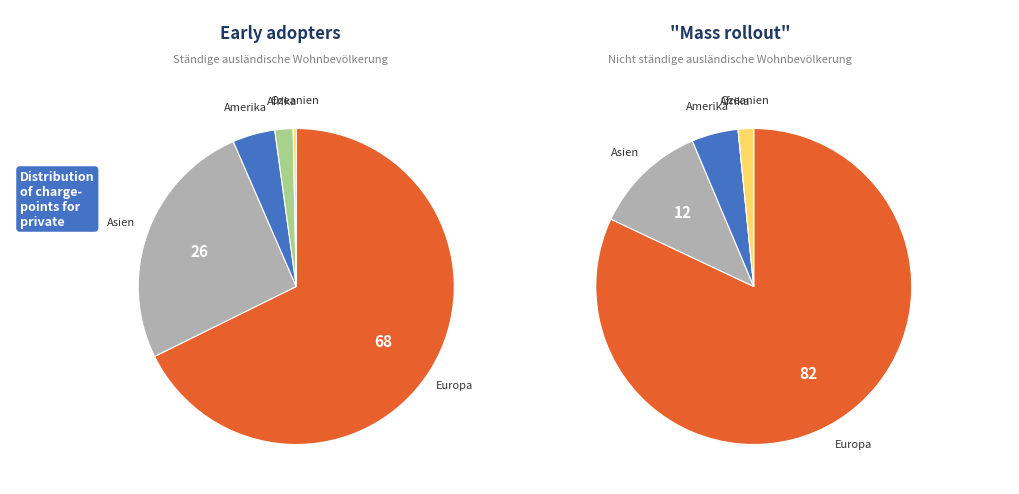

To the nearest percent, what is the combined percentage of Amerika and Asien?

30%